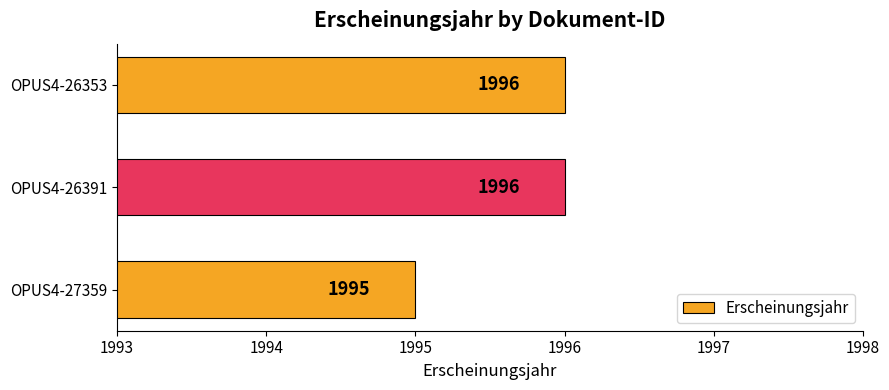

What is the sum of the values at OPUS4-27359 and OPUS4-26391?

3991